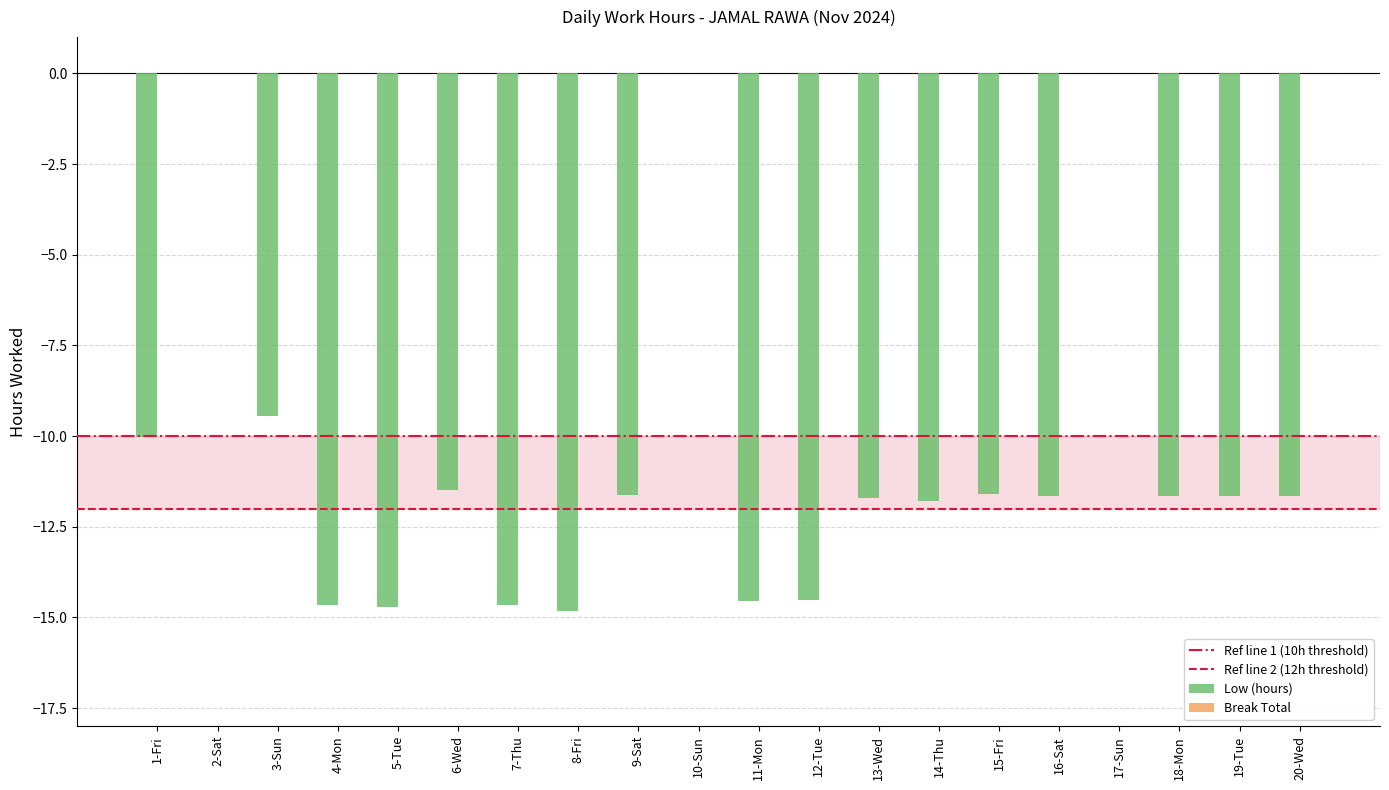

Where is the data nearest to the value -7?

3-Sun